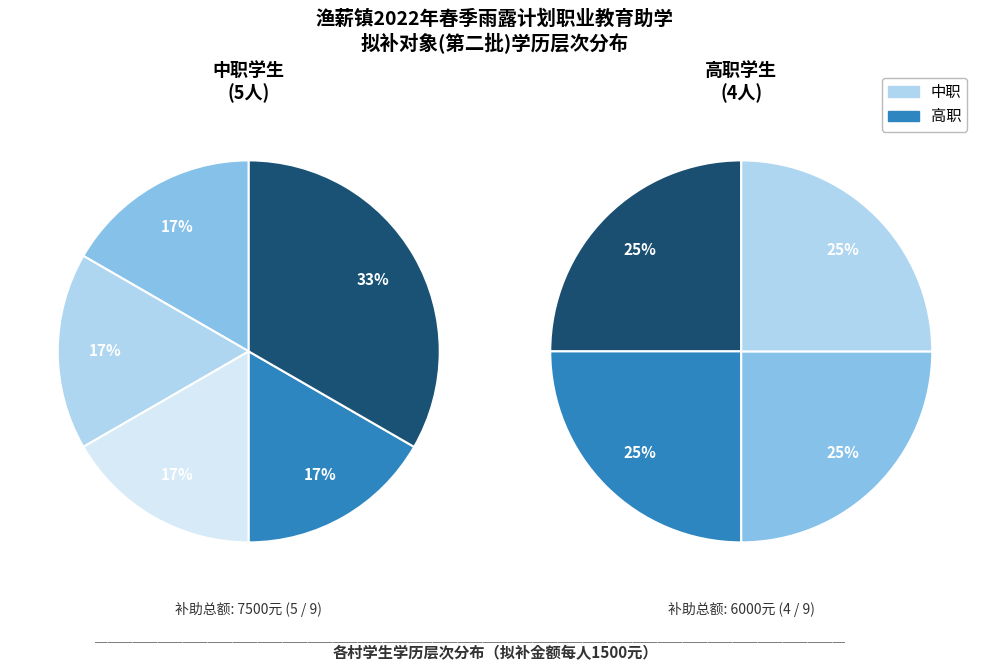

To the nearest percent, what percentage of the pie is 高职?

44%